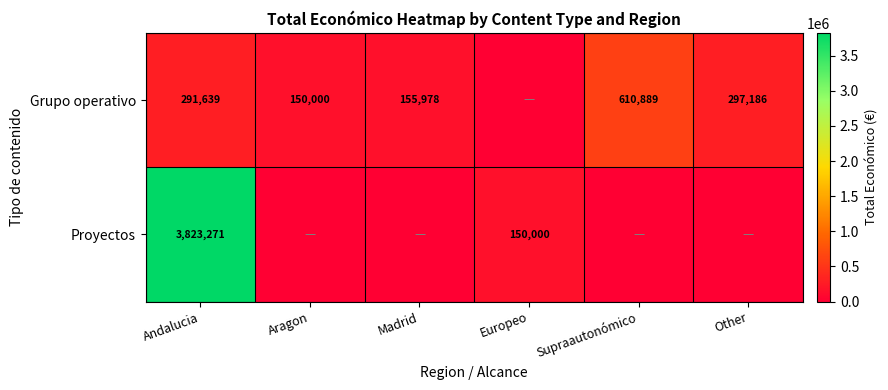

Is it true that Proyectos equals 212850 at Europeo?

False